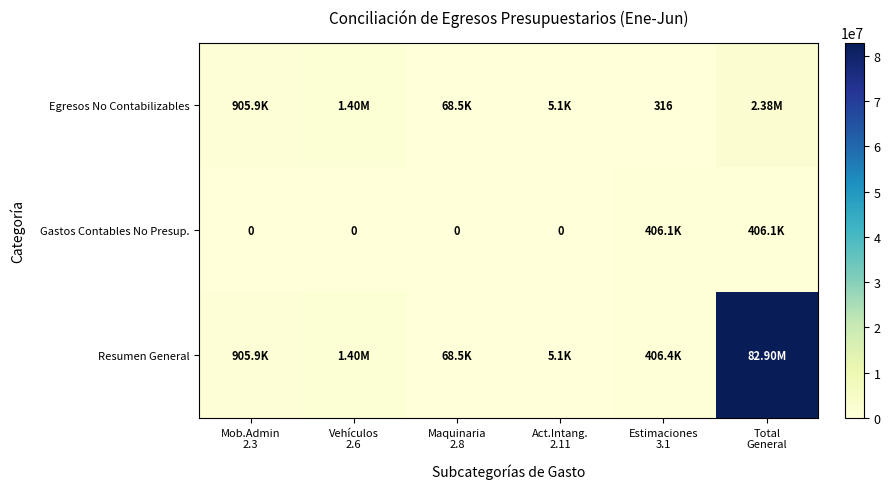

What is the sum of the Gastos Contables No Presup. values at Estimaciones 3.1 and Act.Intang. 2.11?

406081.1